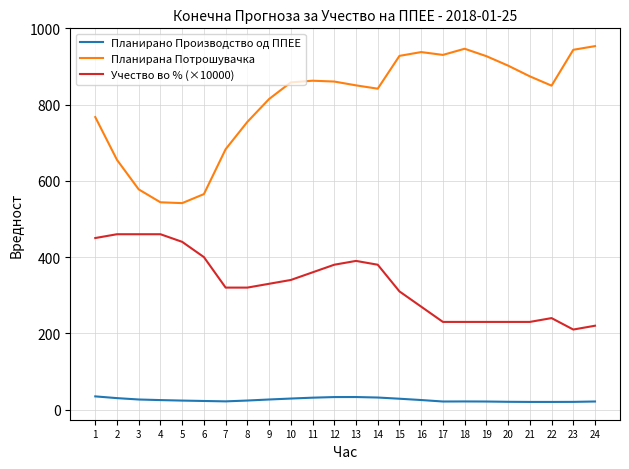

What is the difference between the Планирана Потрошувачка values at 4 and 8?

210.9